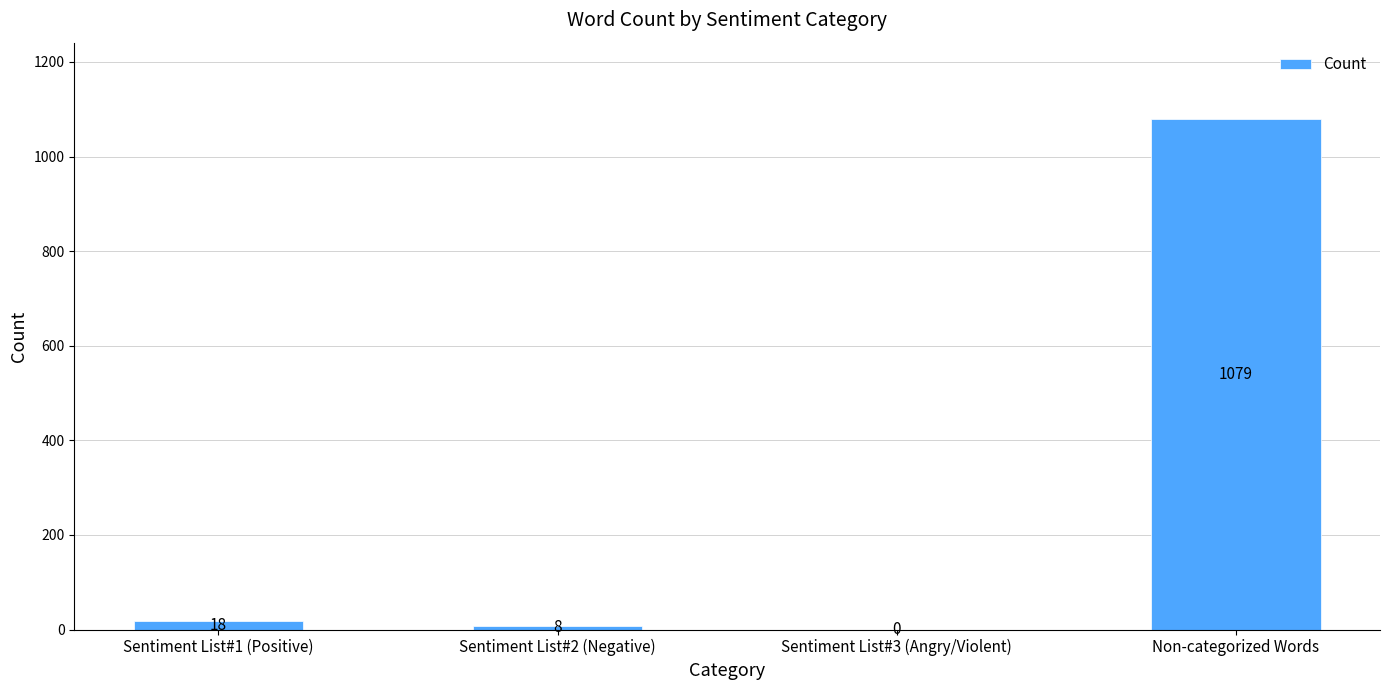

Reading left to right, list all the values displayed in this chart.

18	8	0	1079